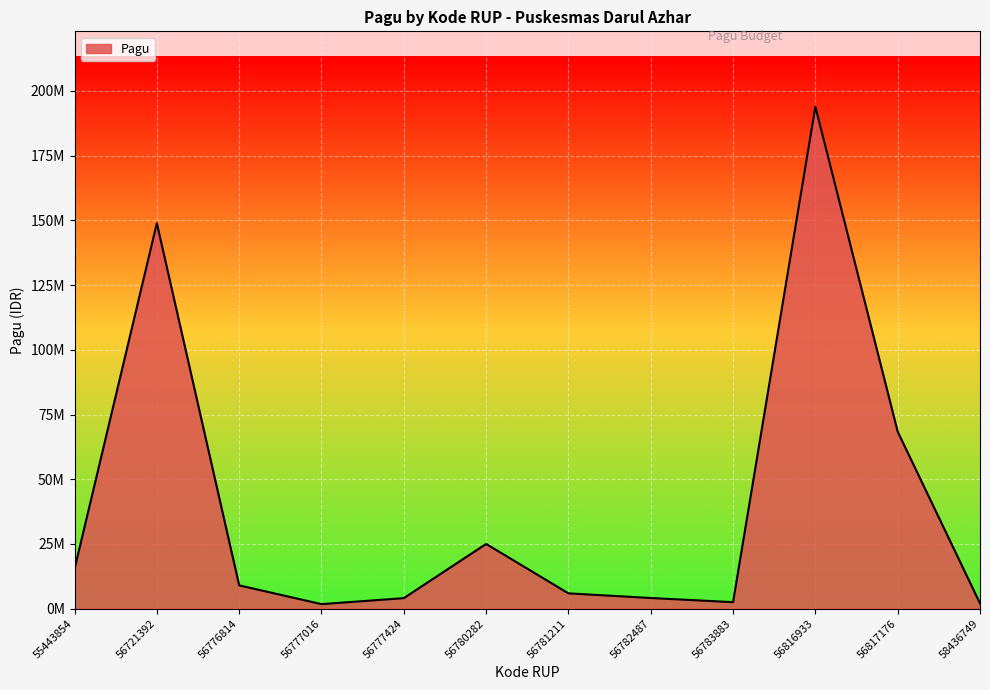

Reading left to right, what are all the values shown in this chart?

15300000	148923400	8995000	1746000	4060600	25003200	5911000	4112000	2506000	193954400	68365900	2040000